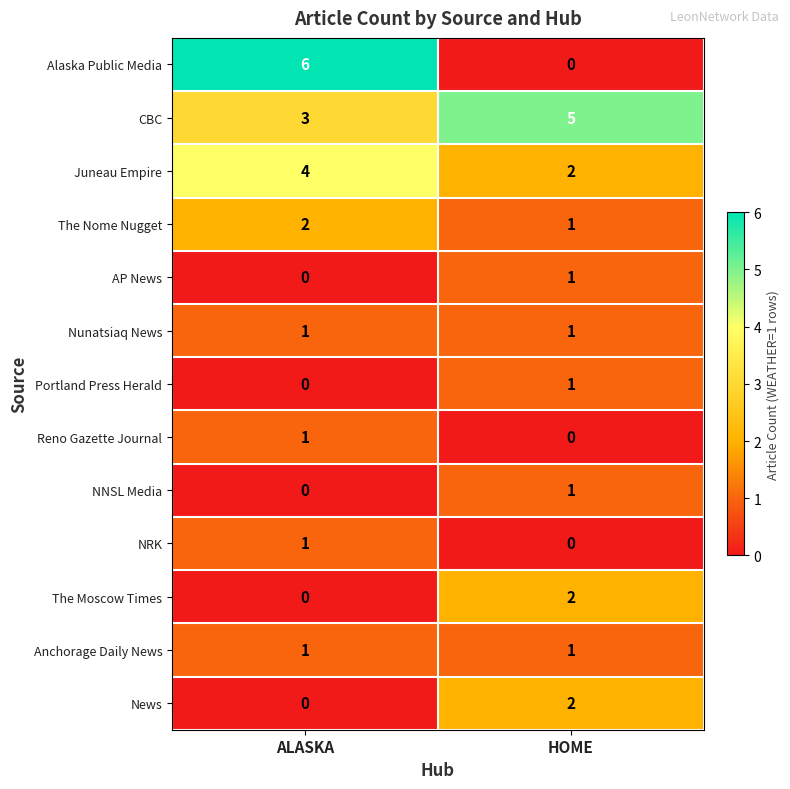

At which label does AP News reach its peak?

HOME